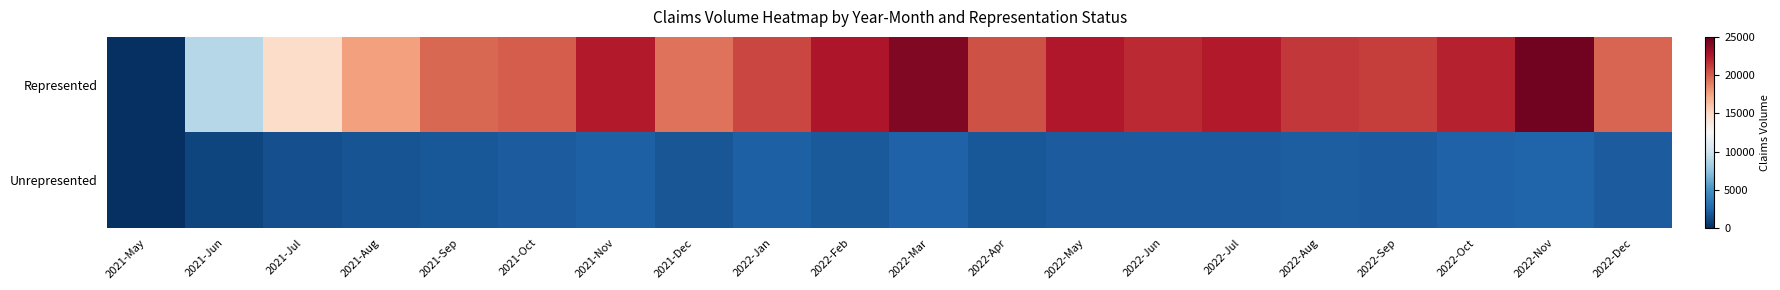

Reading left to right, extract all data points from this chart.

Represented: 2021-May=4	2021-Jun=8960	2021-Jul=14763	2021-Aug=17660	2021-Sep=19706	2021-Oct=20073	2021-Nov=22441	2021-Dec=19270	2022-Jan=20862	2022-Feb=22619	2022-Mar=24067	2022-Apr=20421	2022-May=22474	2022-Jun=21783	2022-Jul=22404	2022-Aug=21337	2022-Sep=21111	2022-Oct=22164	2022-Nov=24527	2022-Dec=19775
Unrepresented: 2021-May=7	2021-Jun=1055	2021-Jul=1555	2021-Aug=1714	2021-Sep=1863	2021-Oct=2068	2021-Nov=2308	2021-Dec=1794	2022-Jan=2266	2022-Feb=2019	2022-Mar=2382	2022-Apr=1876	2022-May=2097	2022-Jun=2111	2022-Jul=2072	2022-Aug=2183	2022-Sep=2126	2022-Oct=2356	2022-Nov=2483	2022-Dec=2105